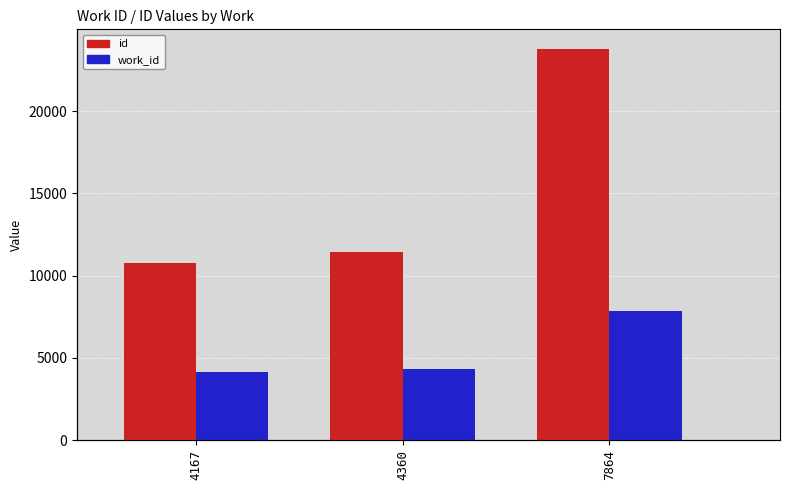

Reading left to right, extract all data points from this chart.

id: 4167=10792	4360=11457	7864=23778
work_id: 4167=4167	4360=4360	7864=7864